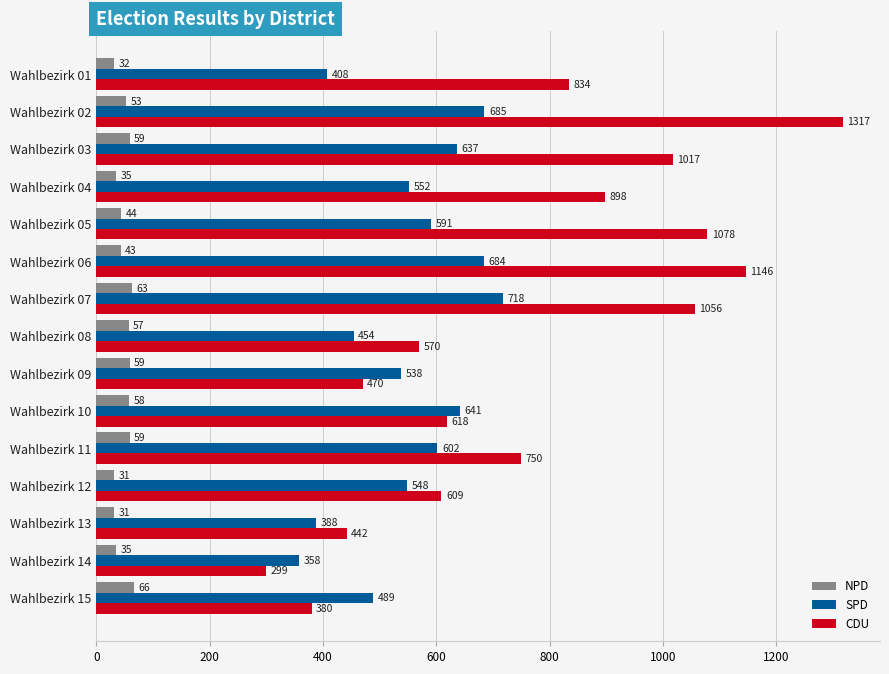

Which series has the largest total across all categories?

CDU